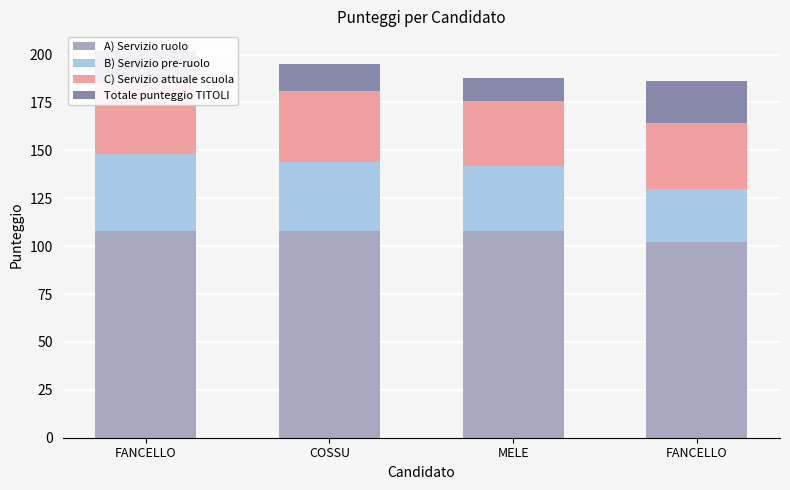

The value of A) Servizio ruolo at FANCELLO is 102. True or false?

True